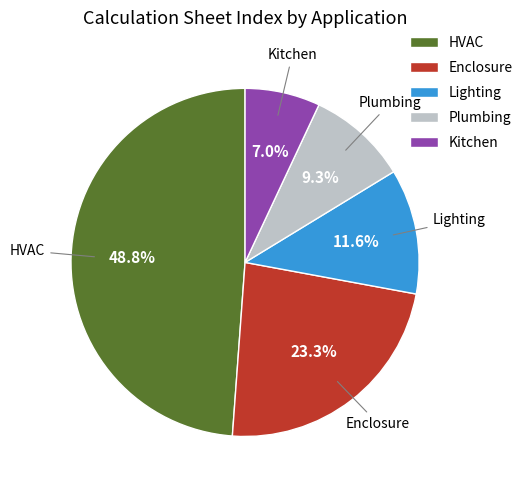

Combined, do Enclosure and Kitchen account for over 50%?

No